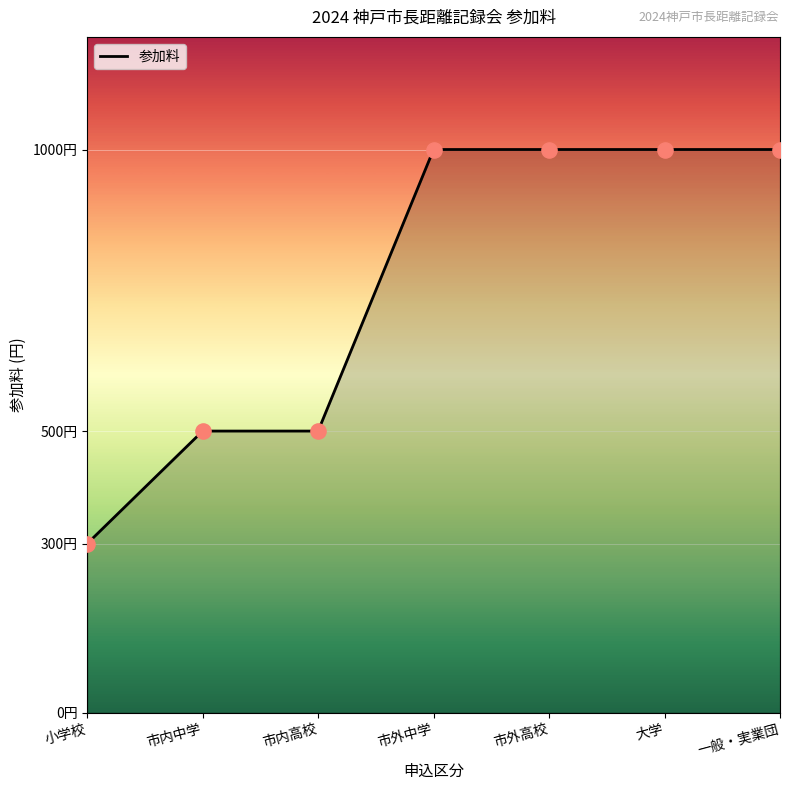

Approximately how many times larger is the value at 小学校 compared to 市内中学?

0.6